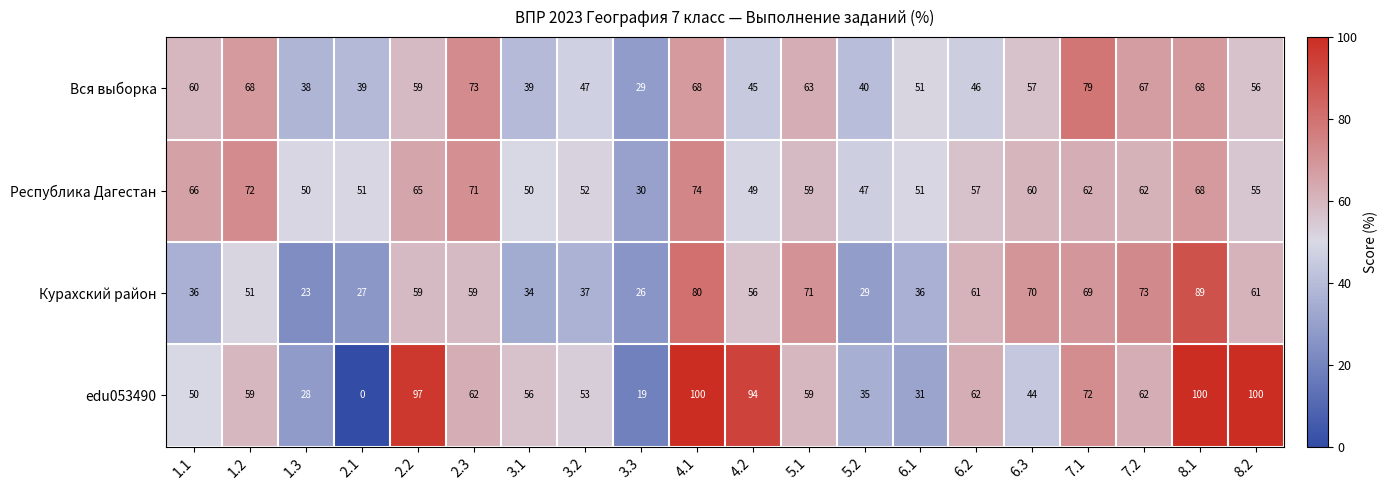

What is the sum of all Курахский район values?

1047